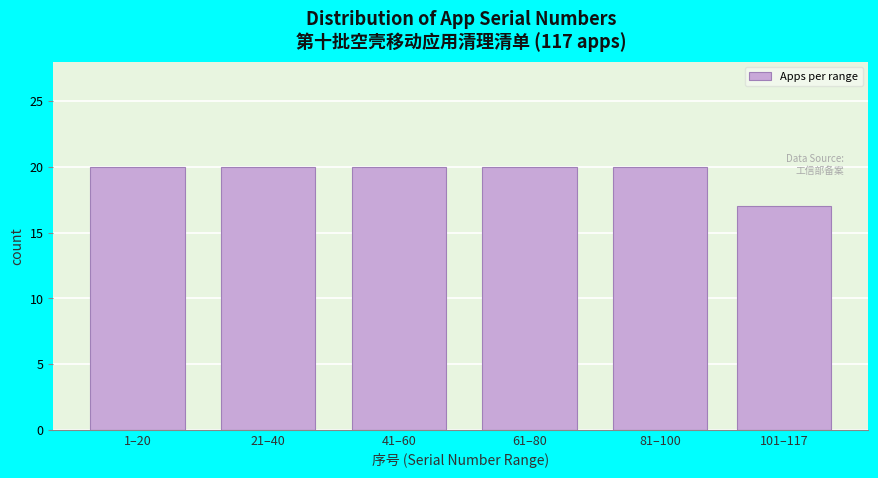

Reading left to right, extract all data points from this chart.

1–20=20	21–40=20	41–60=20	61–80=20	81–100=20	101–117=17